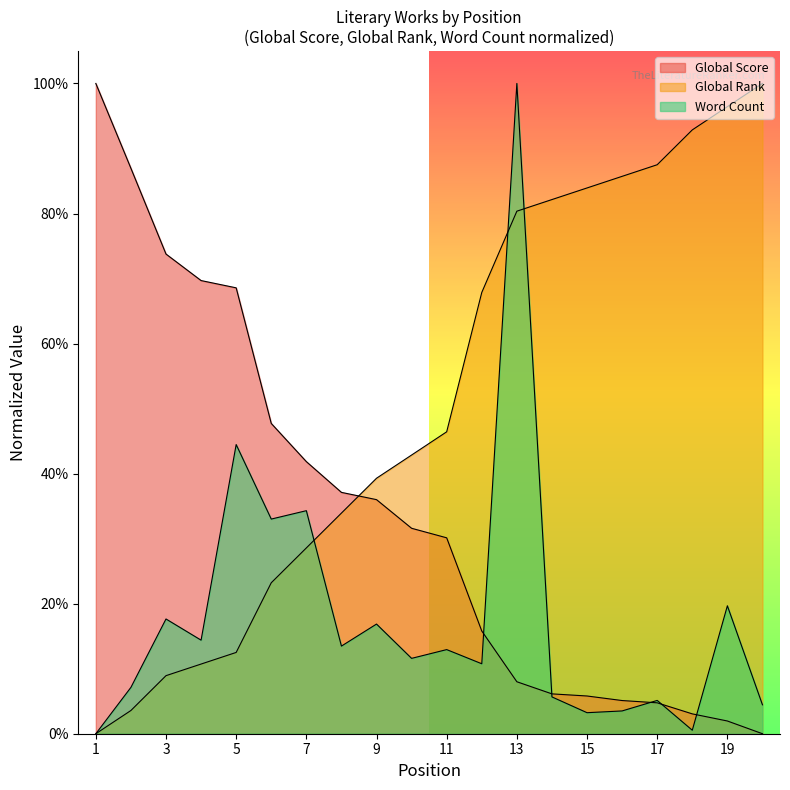

Does the chart display data point markers on the line(s)?

No